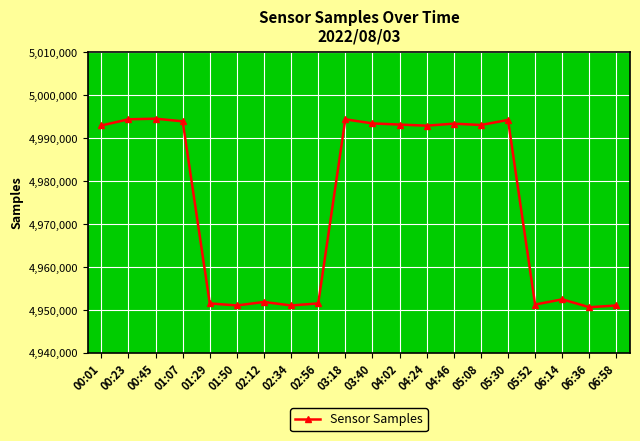

Between 05:08 and 05:52, which is larger?

05:08